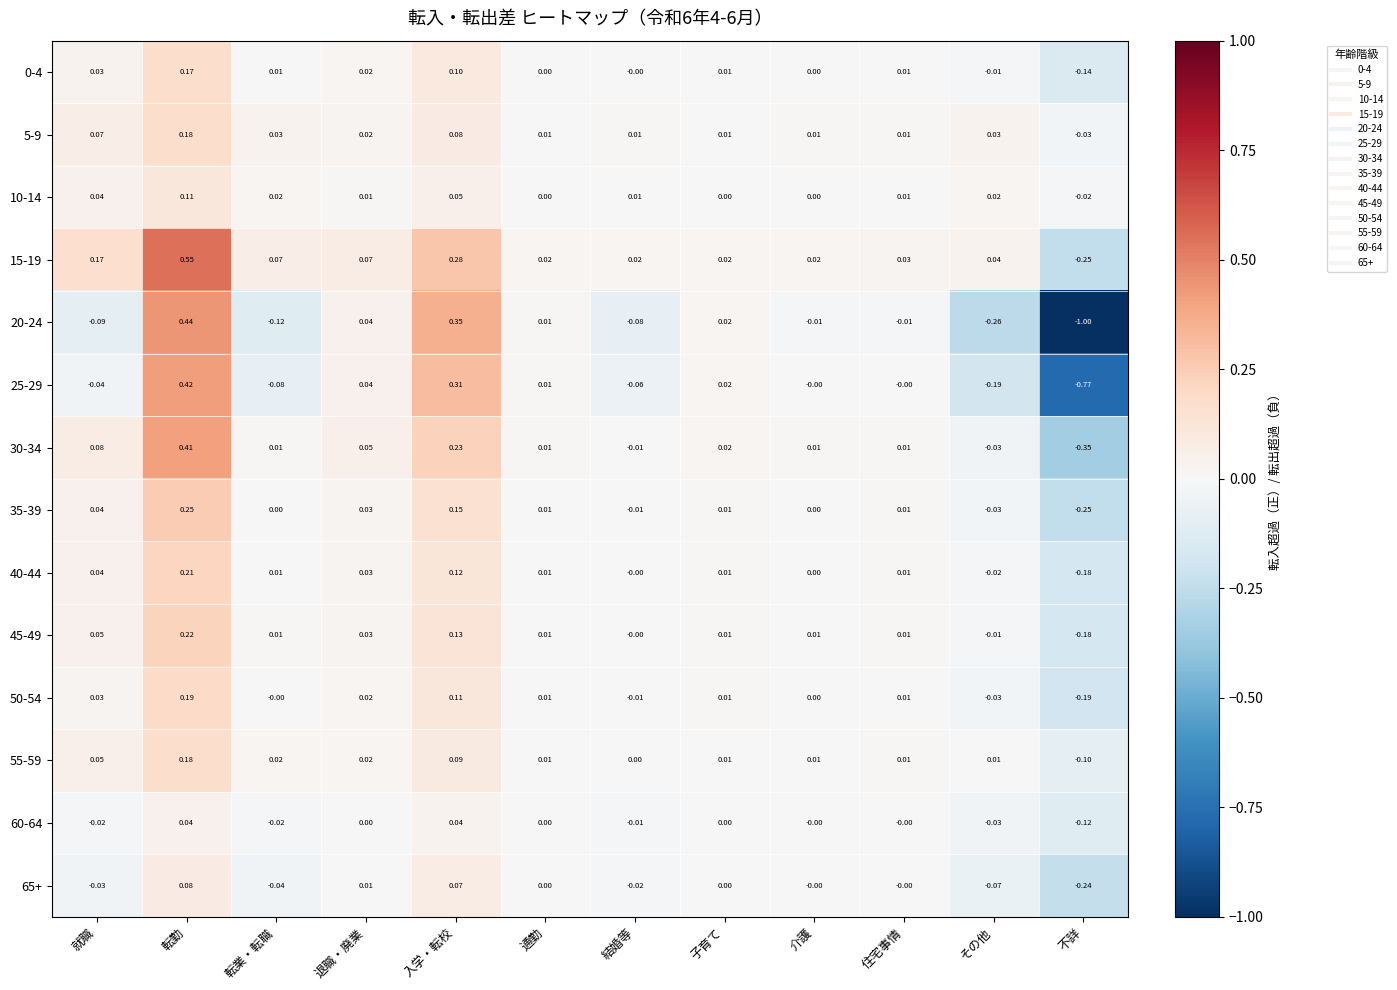

At which category does the chart reach its peak across all series?

転勤